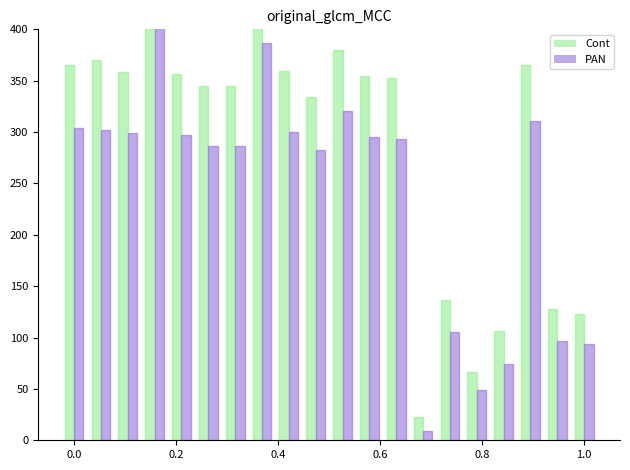

How many distinct data groups are displayed?

2